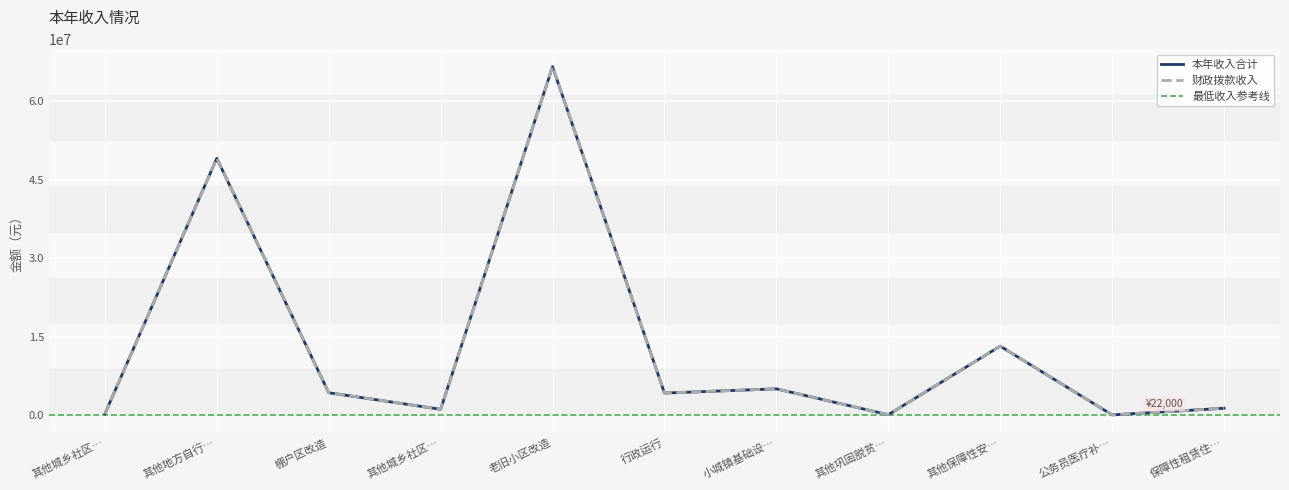

At which label is 本年收入合计 closest to 33305223?

其他地方自行…